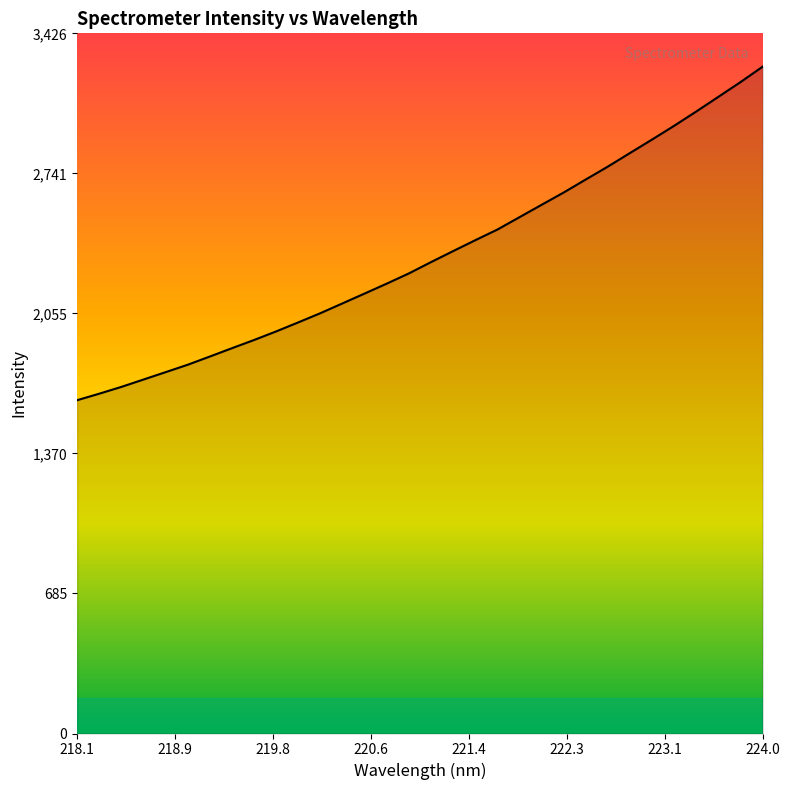

What is the minimum value shown in the chart?

1631.2